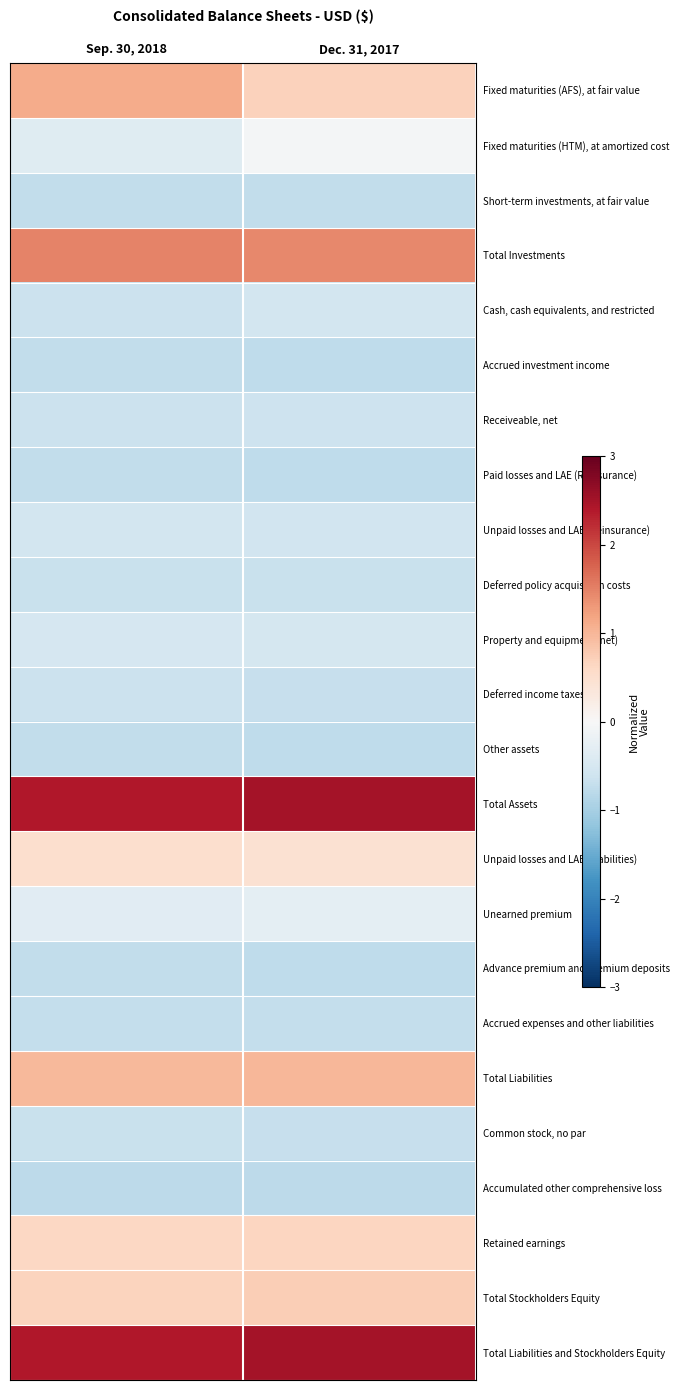

At which category is the sum across all series the highest?

Dec. 31, 2017